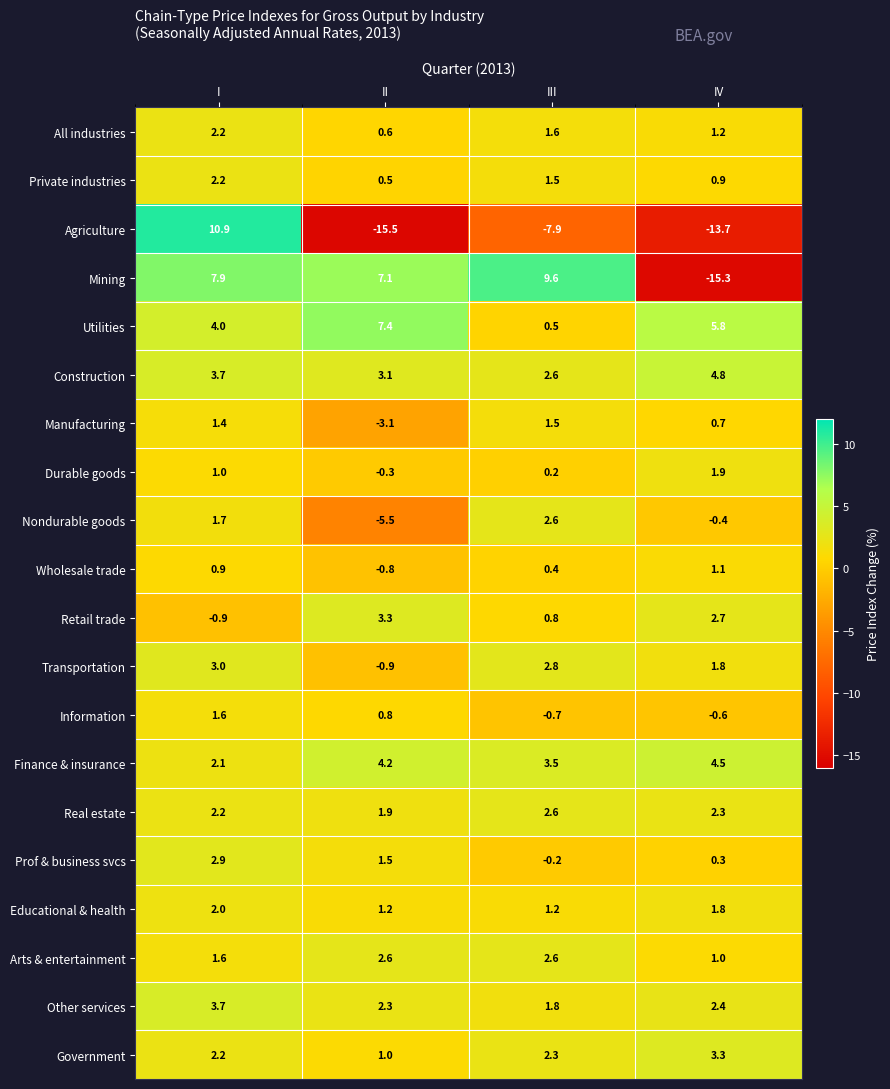

Which series has the largest range (max minus min)?

Agriculture